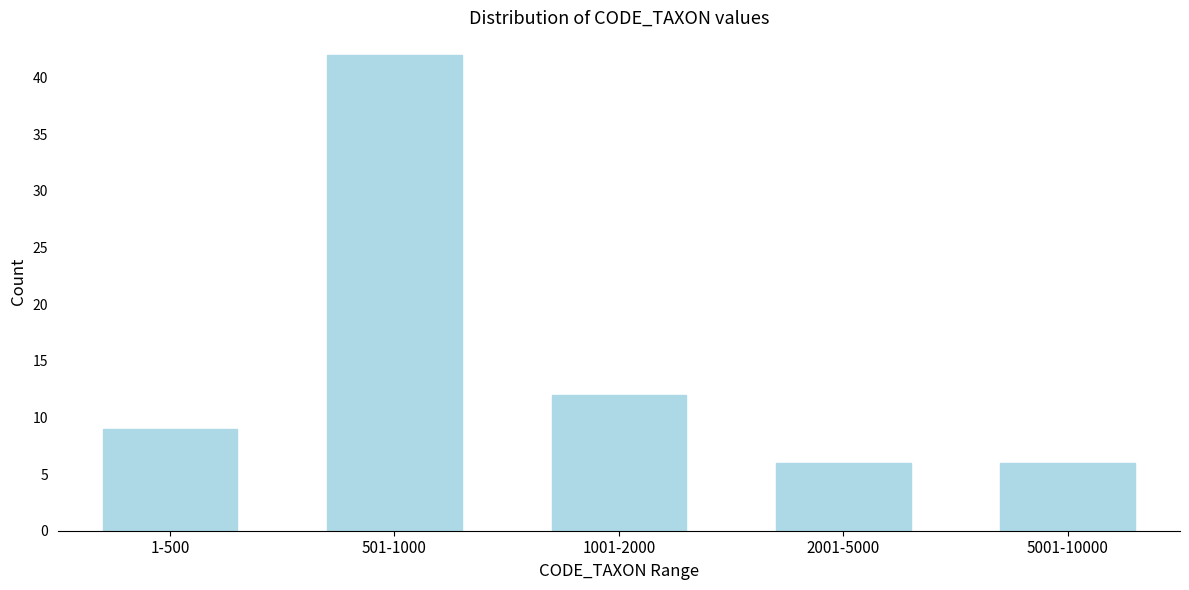

Reading left to right, what are all the values shown in this chart?

9	42	12	6	6